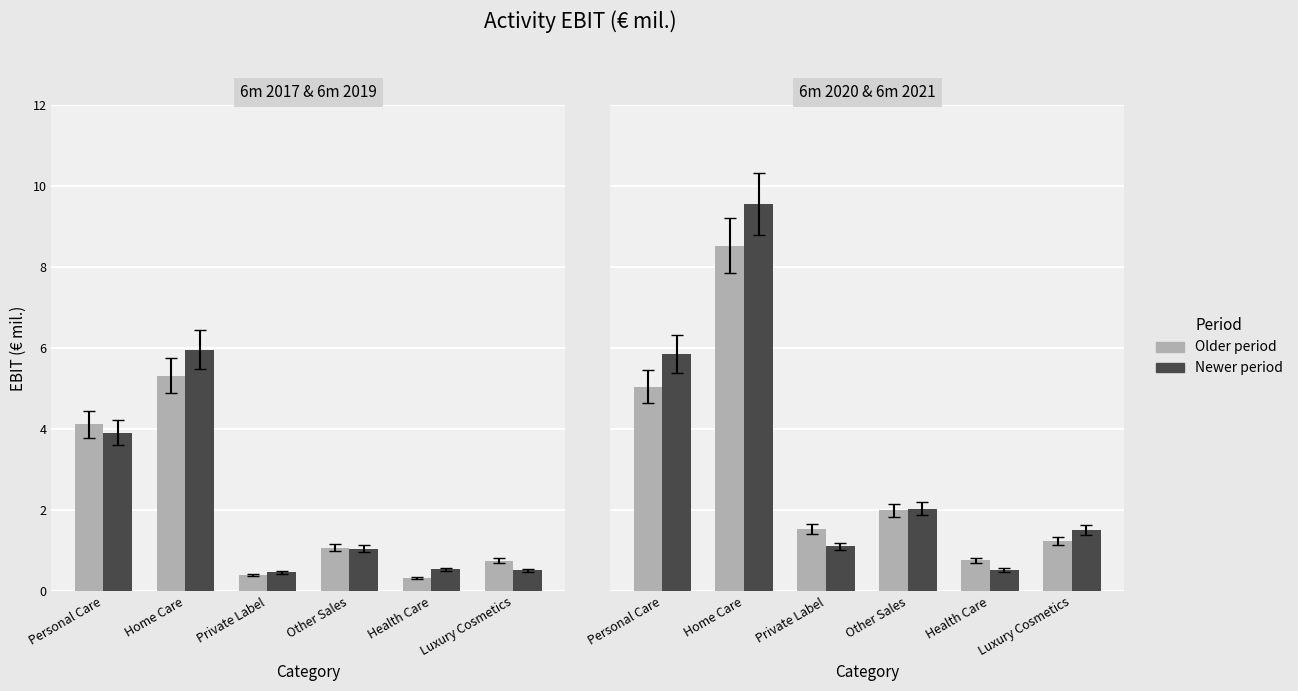

Which series has the largest total across all categories?

6m 2021